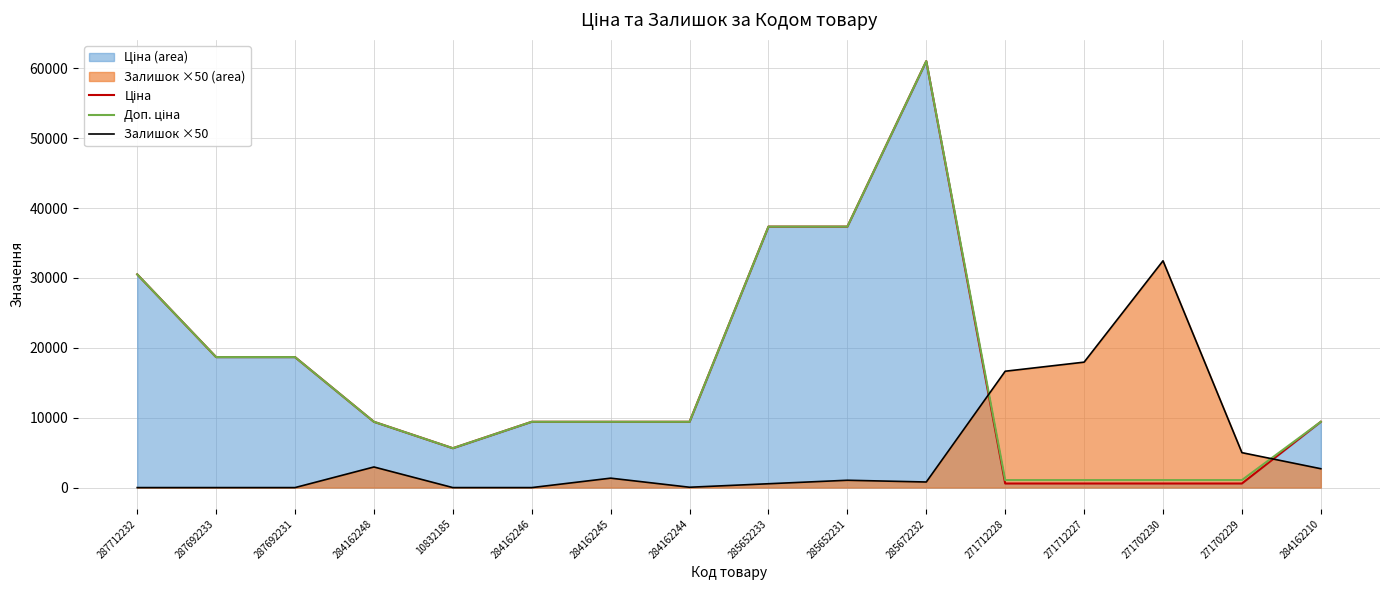

How many interior local peaks does the Доп. ціна series have?

1